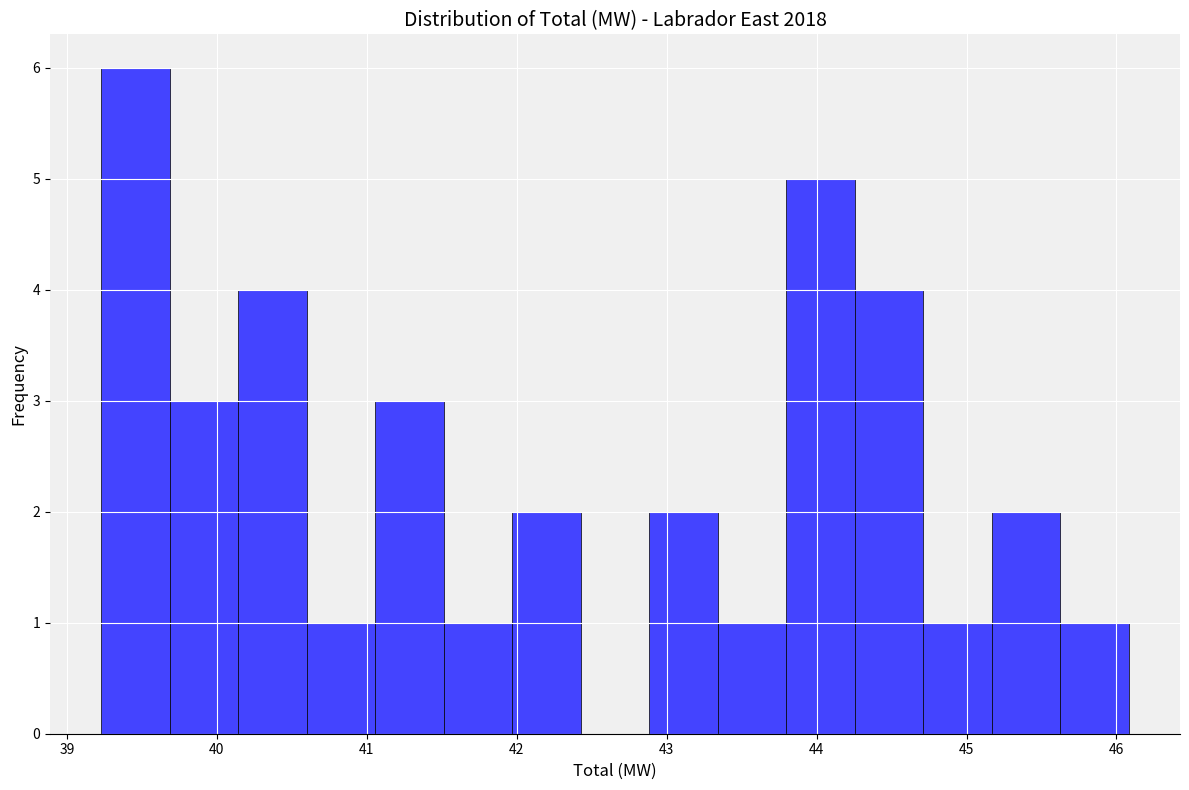

Reading left to right, list every bar in this chart as the range it spans on the x-axis followed by its height. Neither the bar edges nor the heights are printed on the chart, so give them approximately, as read against the axes.

39.2 to 39.7: 6
39.7 to 40.1: 3
40.1 to 40.6: 4
40.6 to 41.1: 1
41.1 to 41.5: 3
41.5 to 42.0: 1
42.0 to 42.4: 2
42.4 to 42.9: 0
42.9 to 43.3: 2
43.3 to 43.8: 1
43.8 to 44.3: 5
44.3 to 44.7: 4
44.7 to 45.2: 1
45.2 to 45.6: 2
45.6 to 46.1: 1